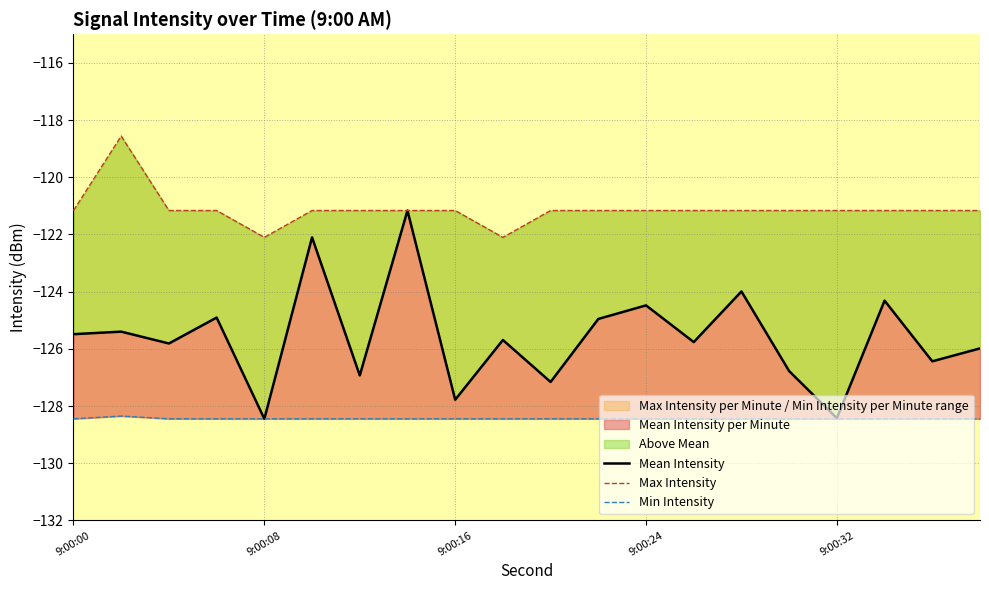

Which label corresponds to the smallest value in the chart?

9:00:08